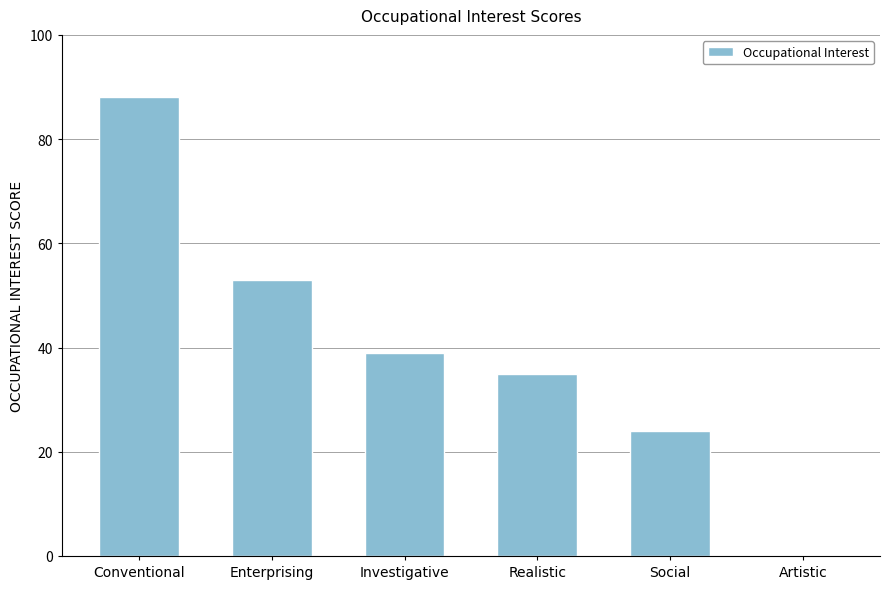

Reading right to left, extract all data points from this chart.

0	24	35	39	53	88